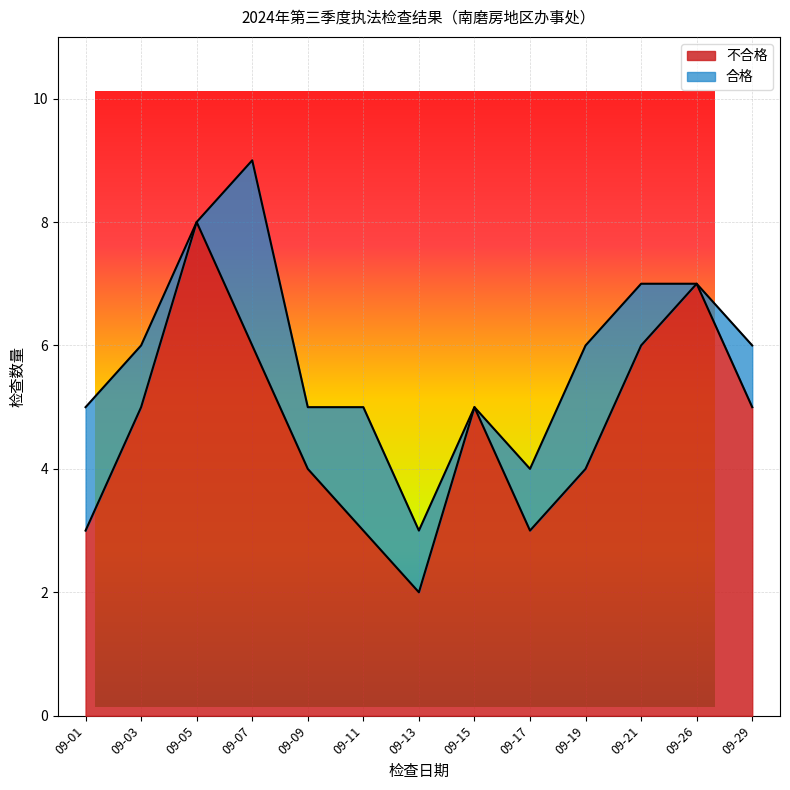

At which label does the data first exceed 5?

09-05